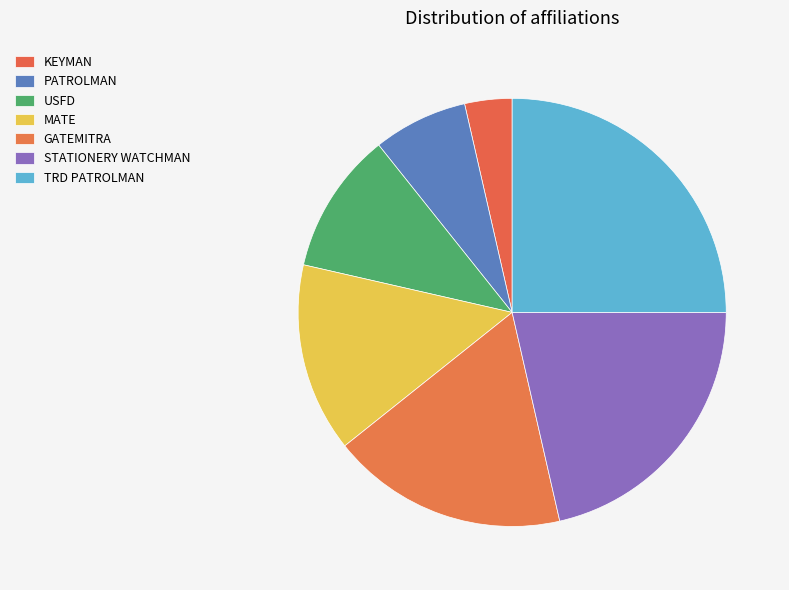

To the nearest percent, what percentage of the pie is KEYMAN?

4%